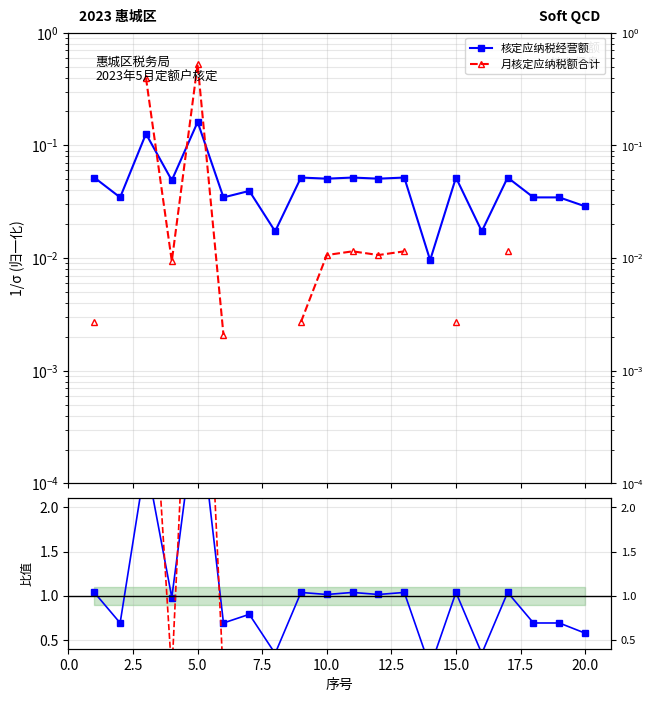

True or false: 月核定应纳税额合计 has more than 1 interior local peaks.

True